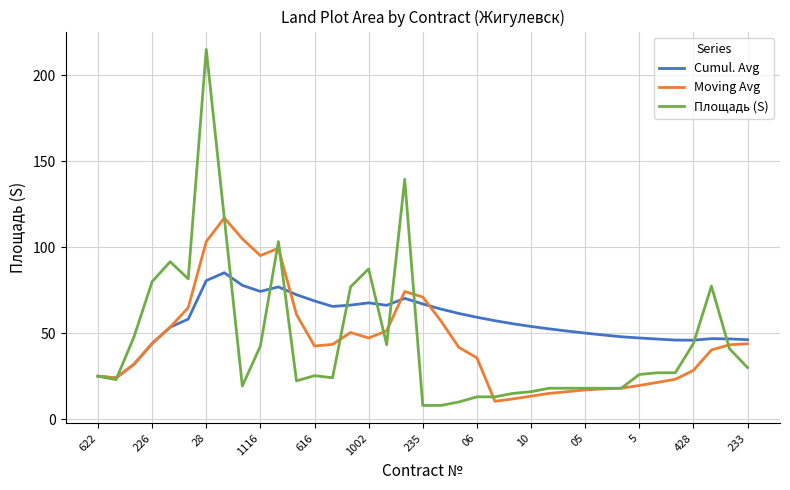

Which series has the largest total across all categories?

Cumul. Avg